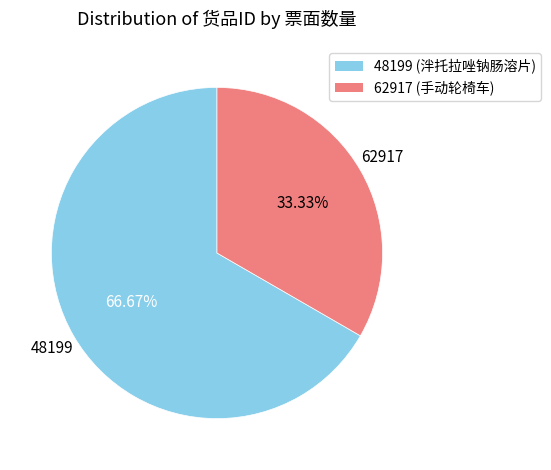

Which category has the biggest portion of the pie?

48199